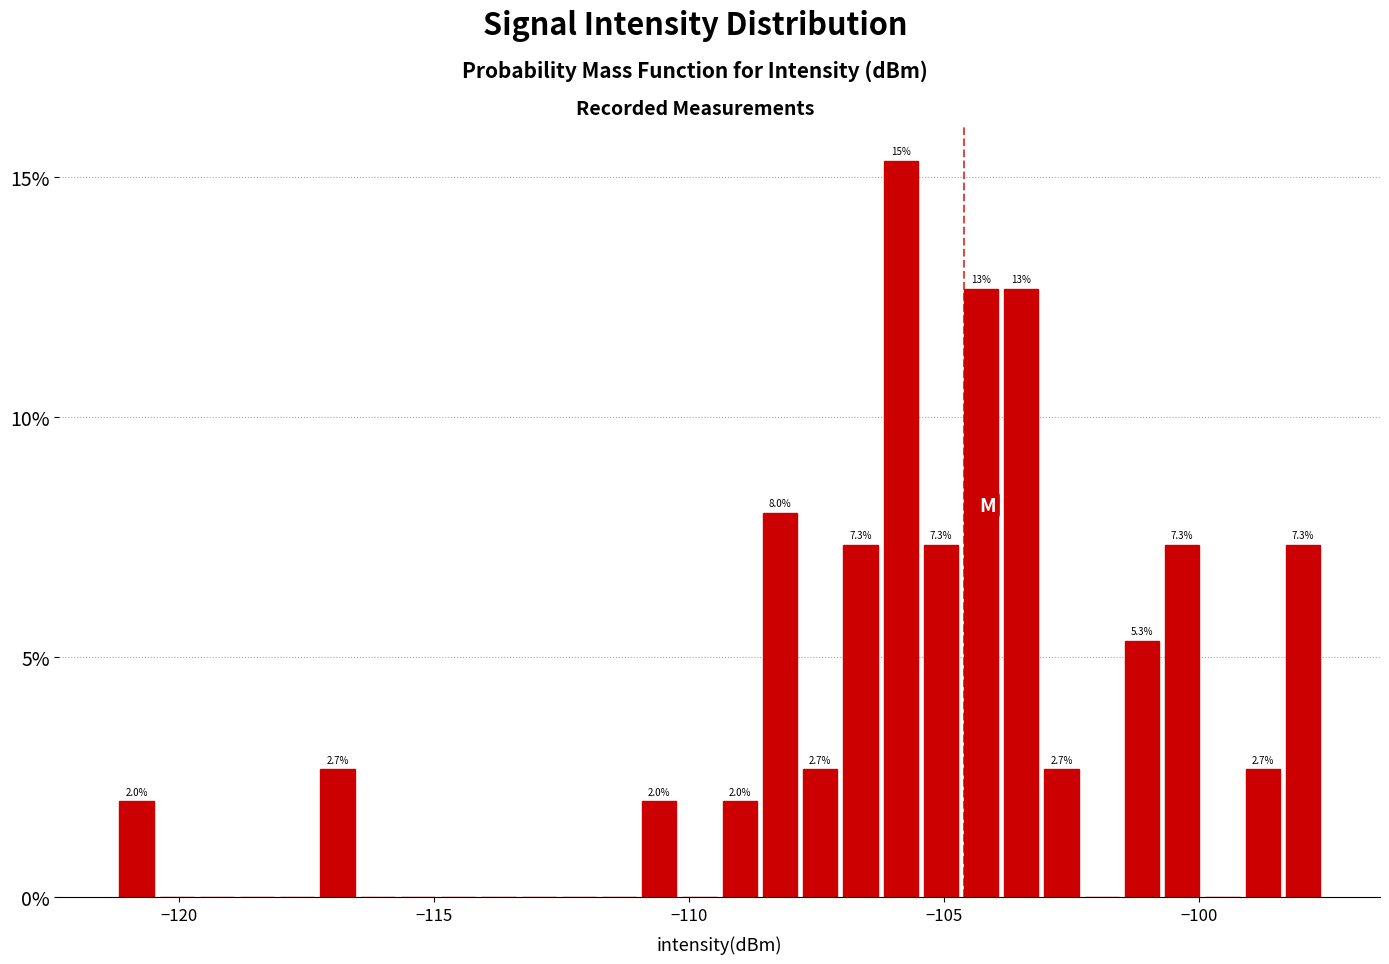

Read against the x-axis, roughly where is the centre of the tallest bar?

-106.0